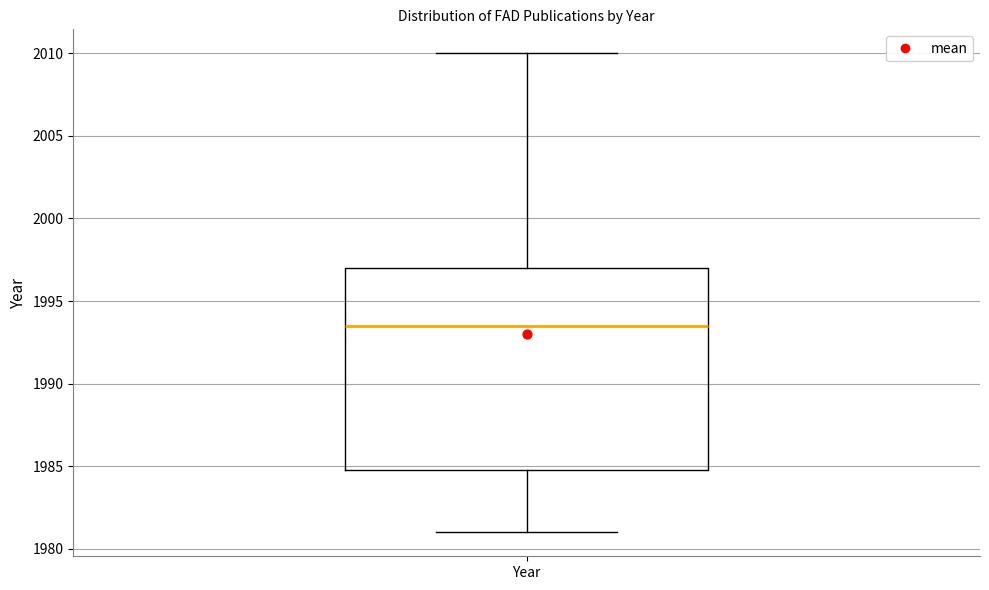

Read this box plot against the y-axis: the position of the median line, the range covered by the box, and the ends of both whiskers. The values are not printed on the chart, so give them approximately, as read against the axis.

median 1993.5, box 1985.0 to 1997.0, whiskers 1981.0 to 2010.0